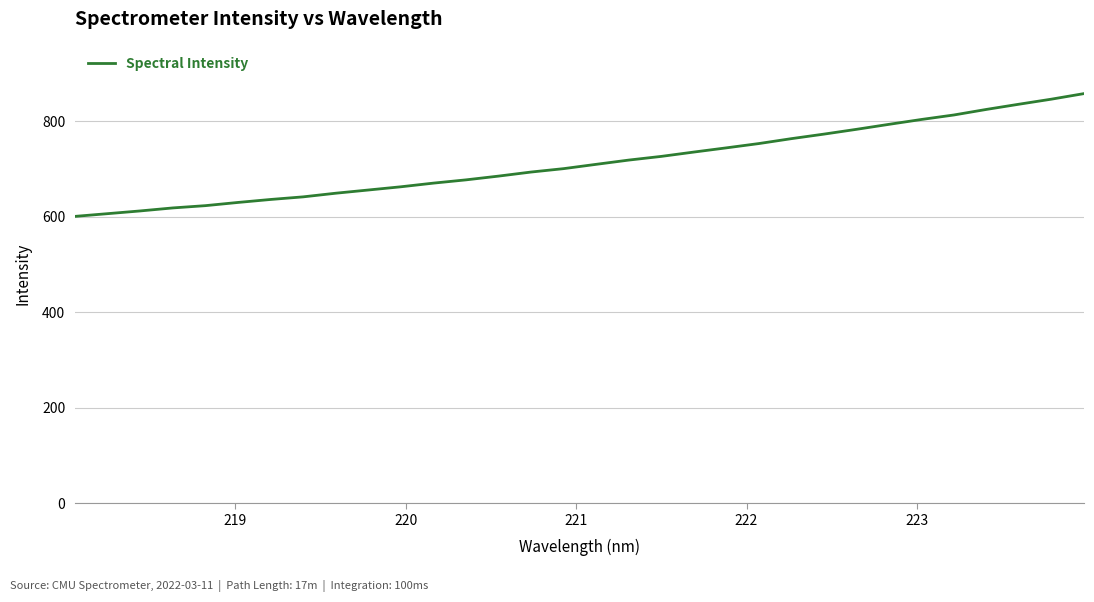

How many values exceed 709?

16